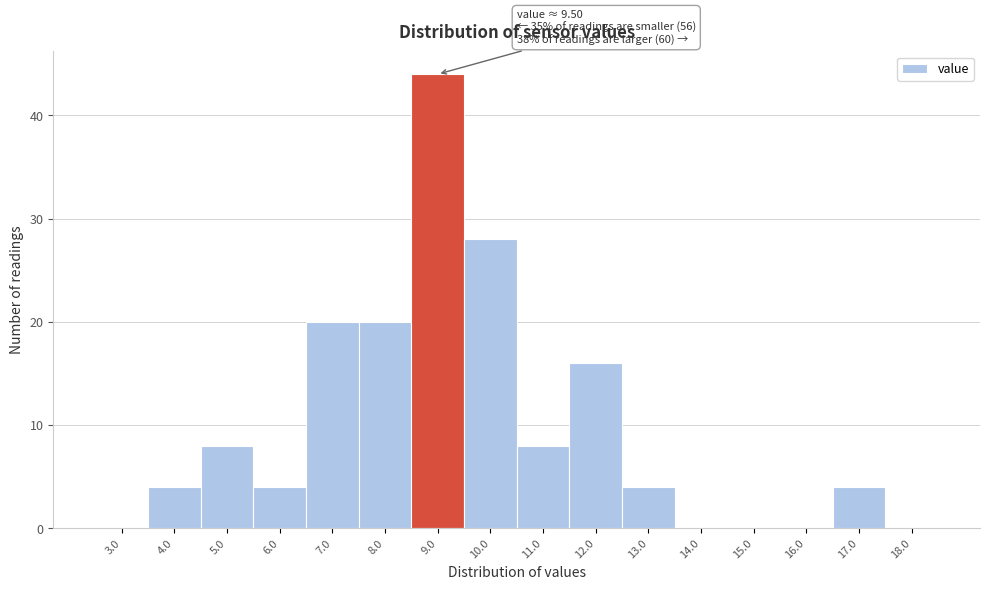

Reading right to left, list all the values displayed in this chart.

18.0=0	17.0=4	16.0=0	15.0=0	14.0=0	13.0=4	12.0=16	11.0=8	10.0=28	9.0=44	8.0=20	7.0=20	6.0=4	5.0=8	4.0=4	3.0=0